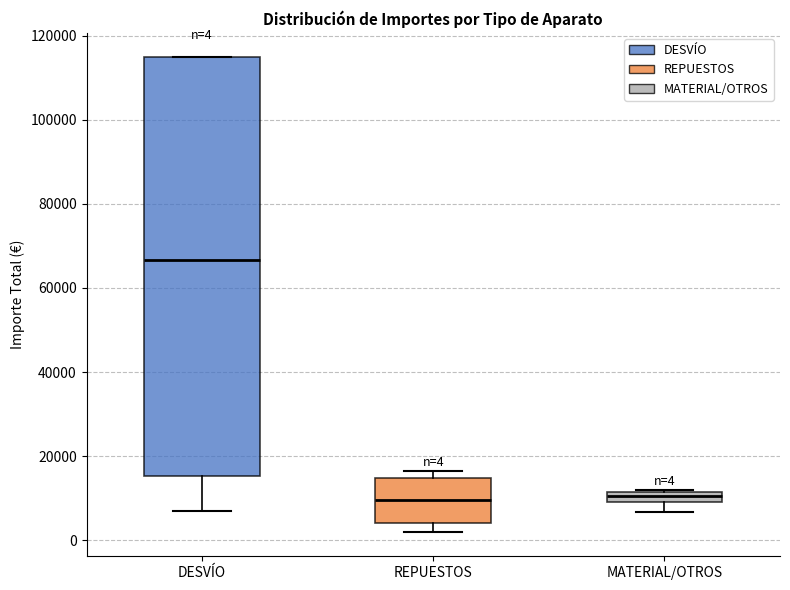

Comparing the boxes themselves (not the whiskers), which one is the tallest?

DESVÍO